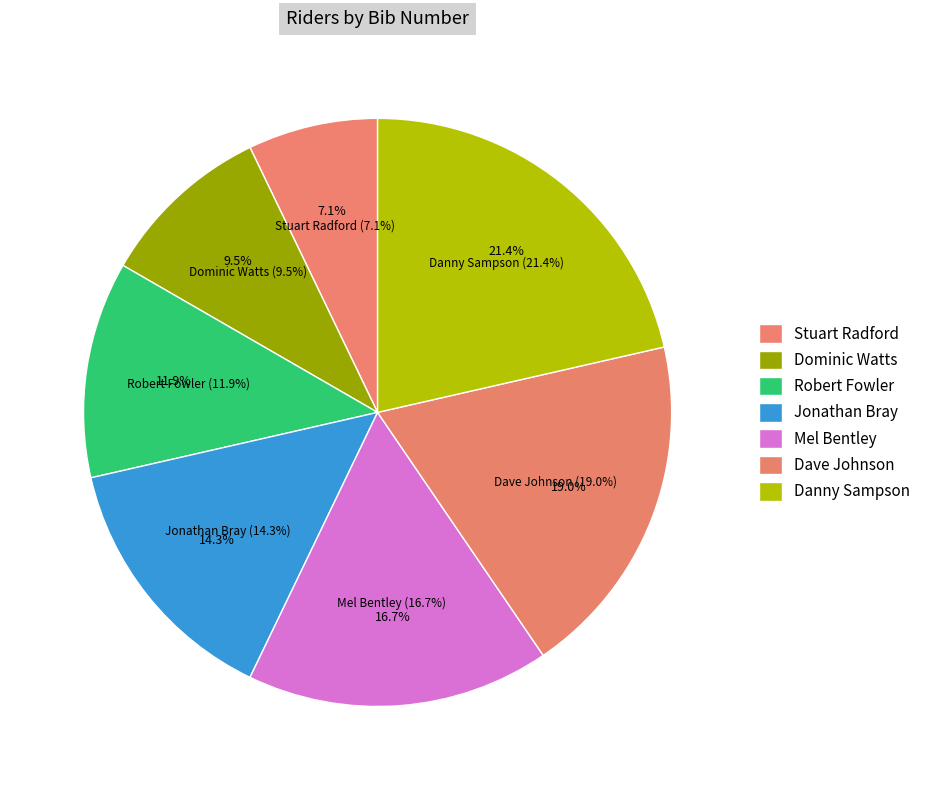

Does Dave Johnson account for over 50% of the chart?

No